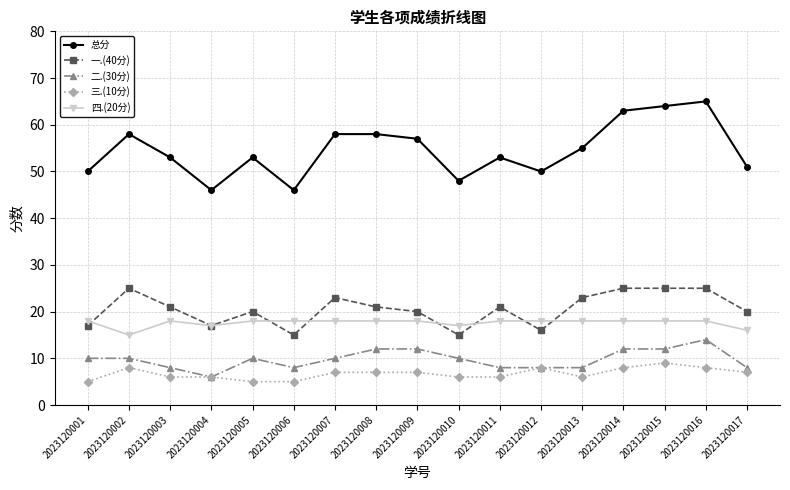

Which series changed the most between 2023120004 and 2023120005?

总分